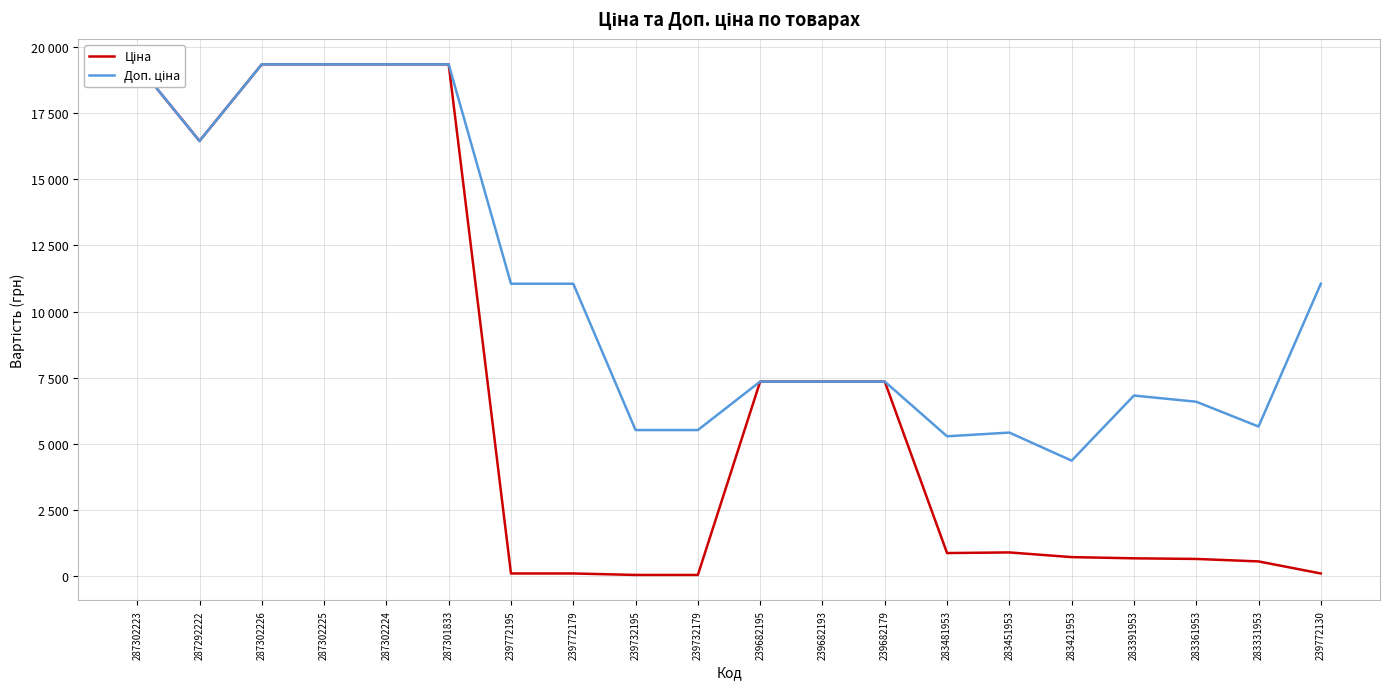

At which label does Ціна reach its minimum?

239732195